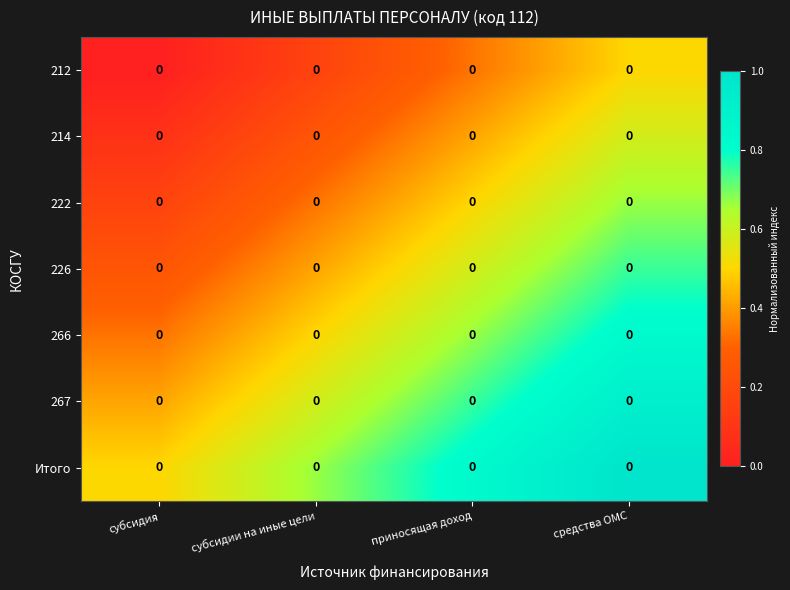

Rank the series at субсидии на иные цели from highest to lowest value.

Итого, 267, 266, 226, 222, 214, 212